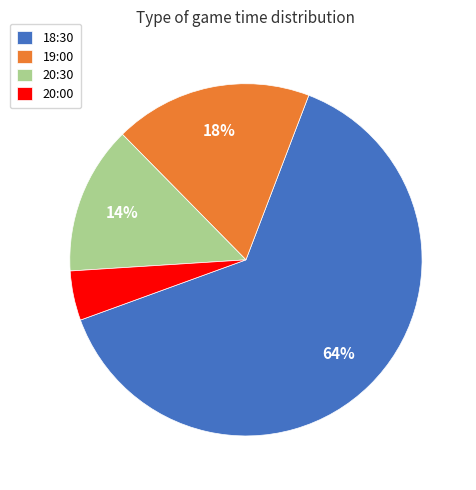

Which has a higher value, 19:00 or 18:30?

18:30